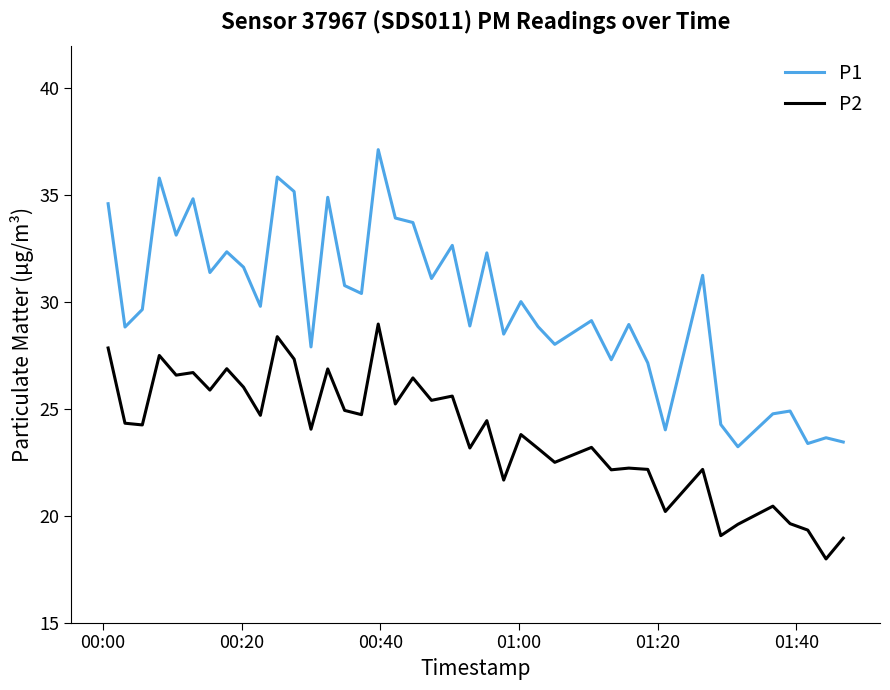

True or false: P1 and P2 cross at least once.

False